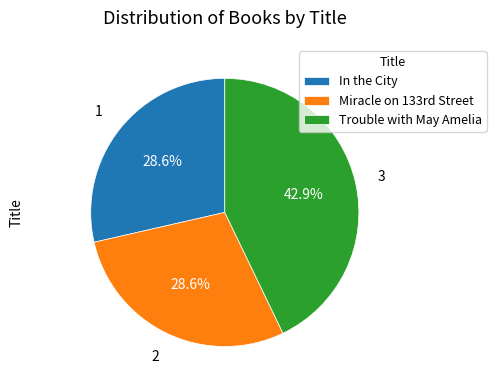

What is the largest slice in the pie chart?

Trouble with May Amelia